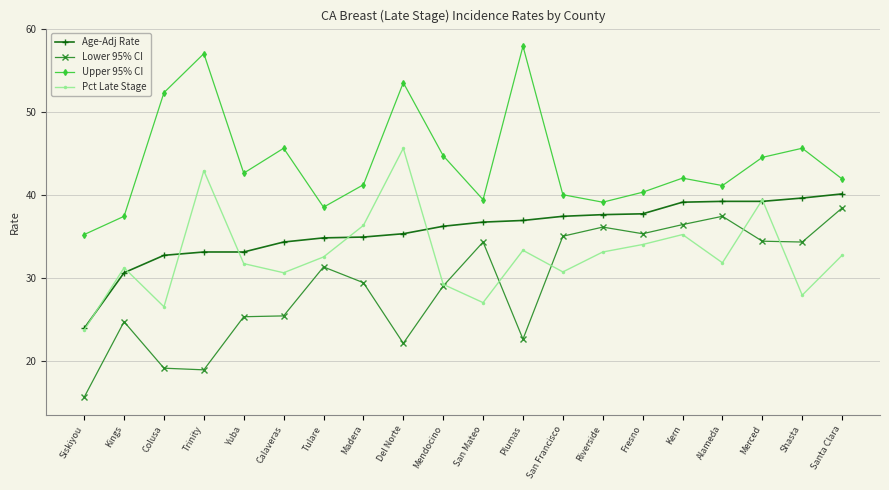

How many lines are shown in the chart?

4